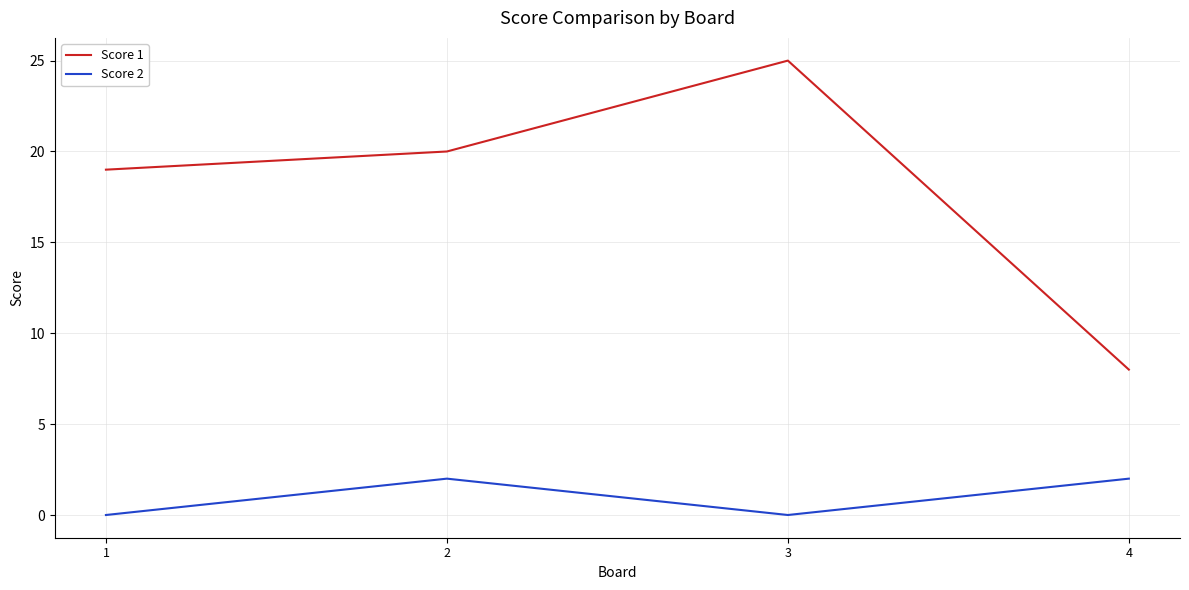

True or false: Score 2 has more than 1 points higher than both neighbors.

False